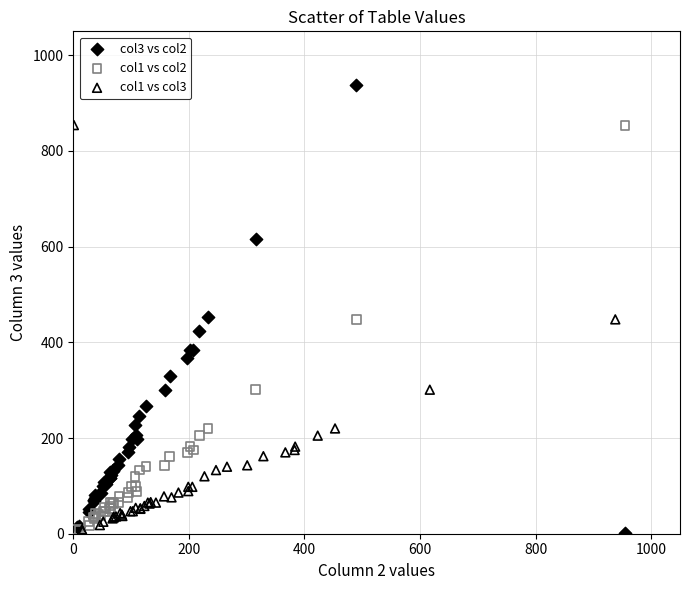

Which series reaches the maximum Y coordinate?

col3 vs col2